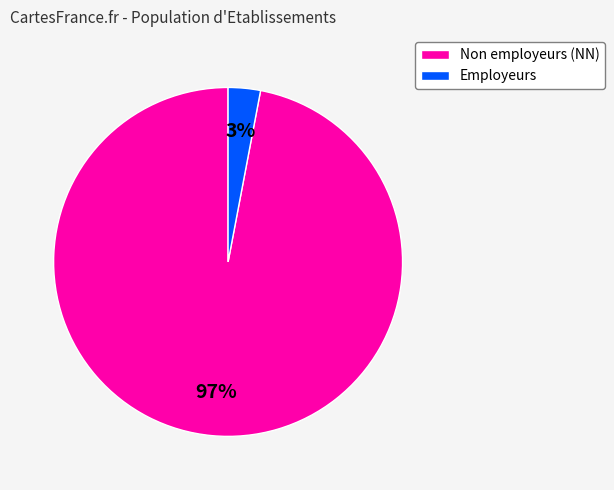

True or false: Non employeurs (NN) accounts for 88% of the total.

False